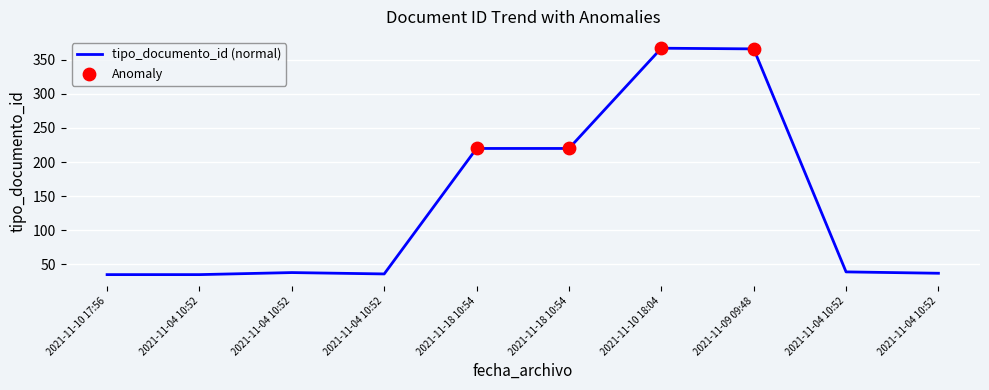

Between 2021-11-04 10:52 and 2021-11-10 18:04, which is larger?

2021-11-10 18:04